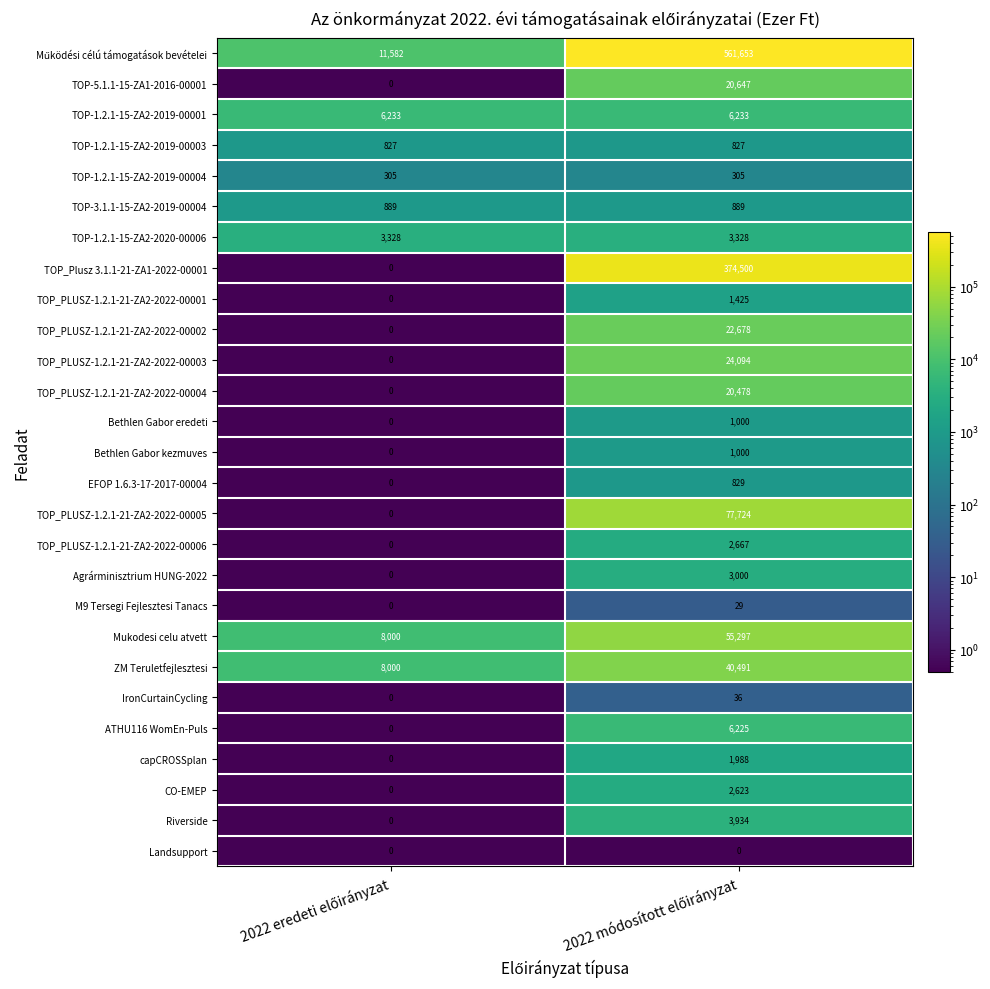

What is the difference between the maximum and minimum values in the IronCurtainCycling series?

36